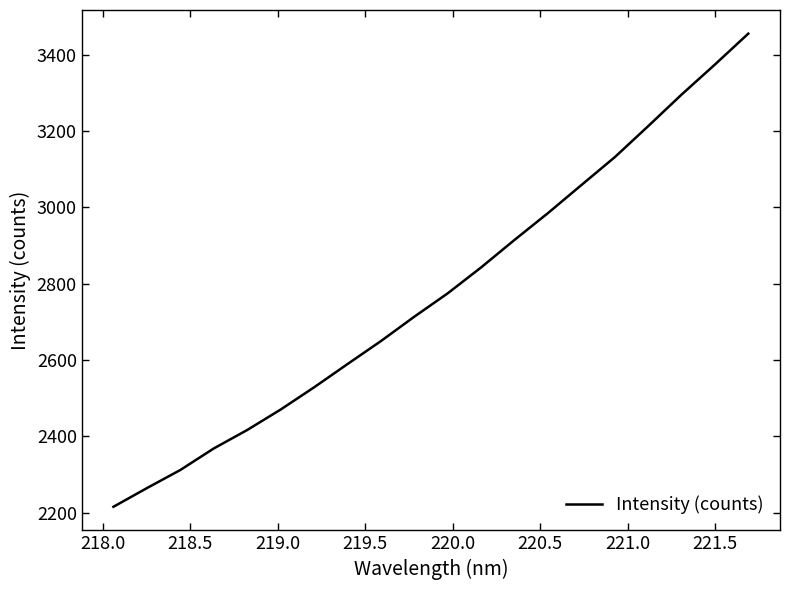

What is the minimum value shown in the chart?

2215.5